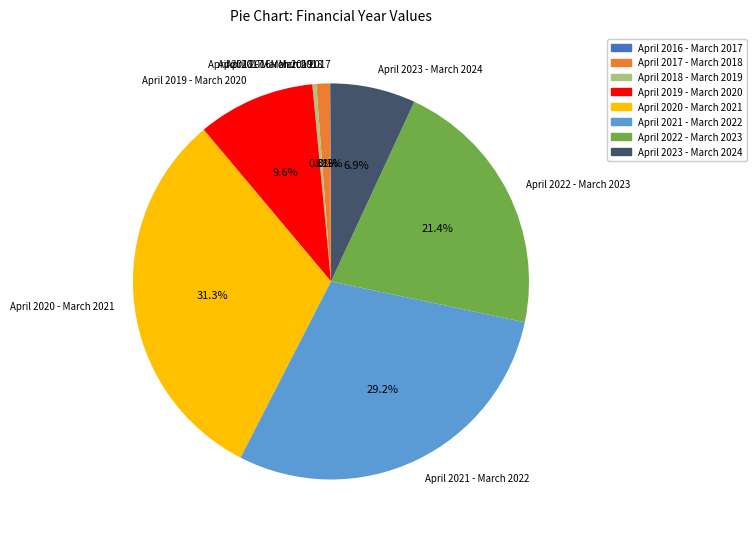

What is the largest slice in the pie chart?

April 2020 - March 2021